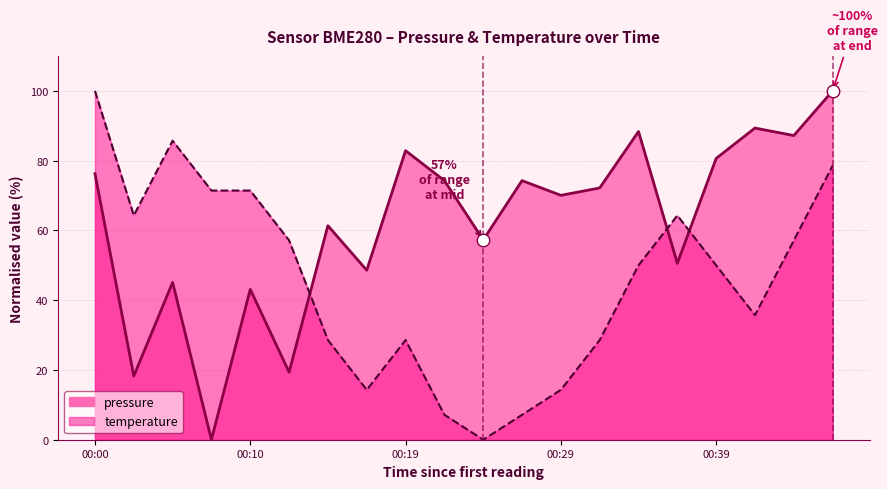

How many data points in temperature are above 50?

9